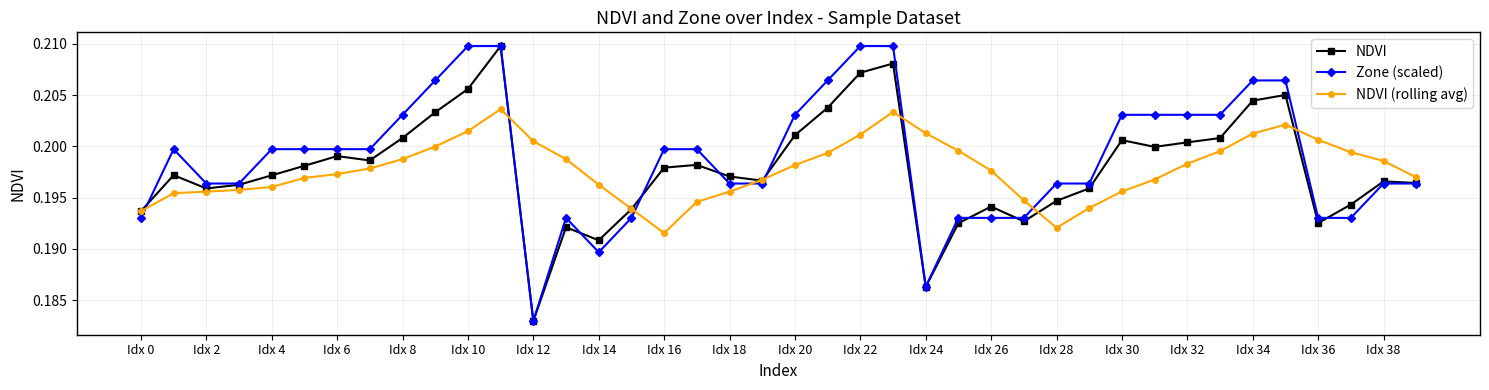

Does the chart display data point markers on the line(s)?

Yes